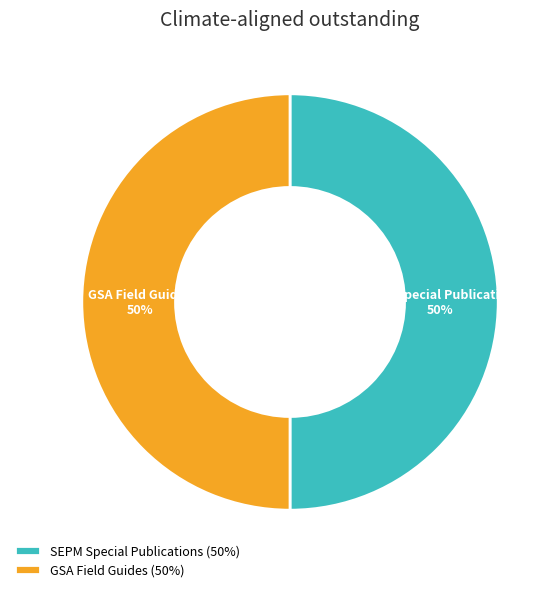

To the nearest percent, what portion does SEPM Special Publications represent?

50%